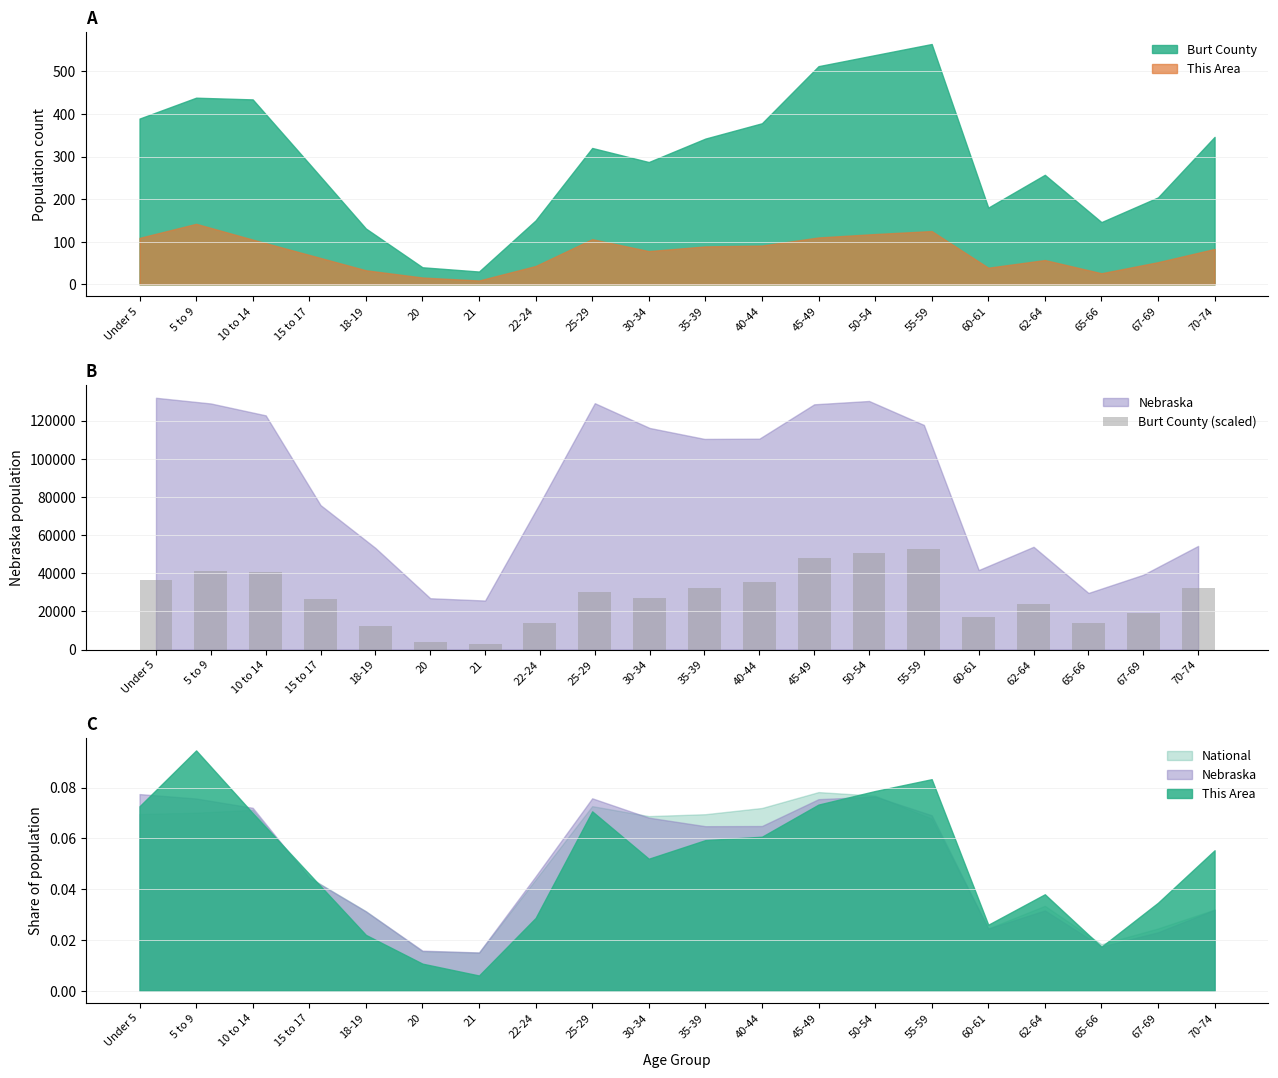

Read the value at 18-19.

12255.3